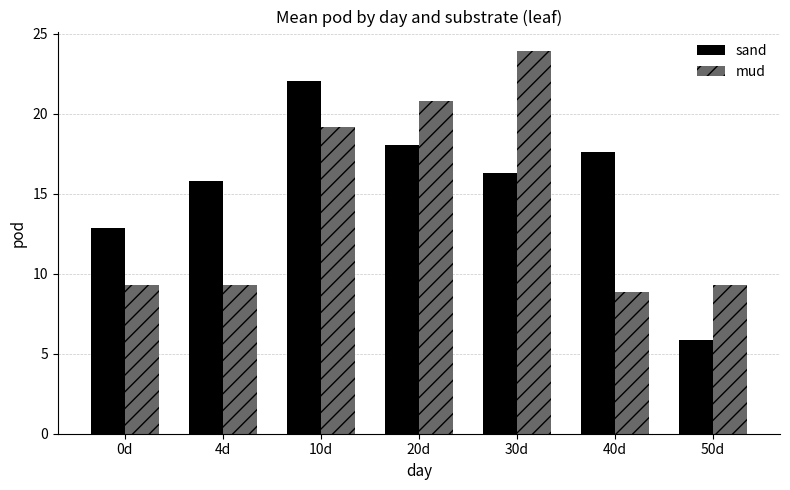

Rank the series by their average value, from lowest to highest.

mud, sand